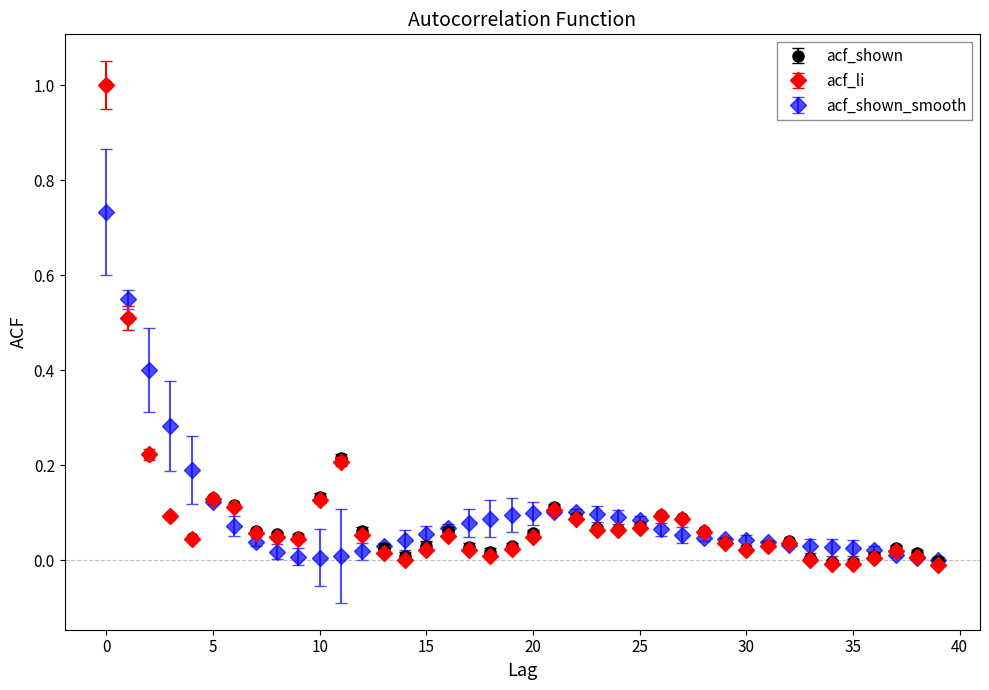

Which series has the largest range (max minus min)?

acf_li